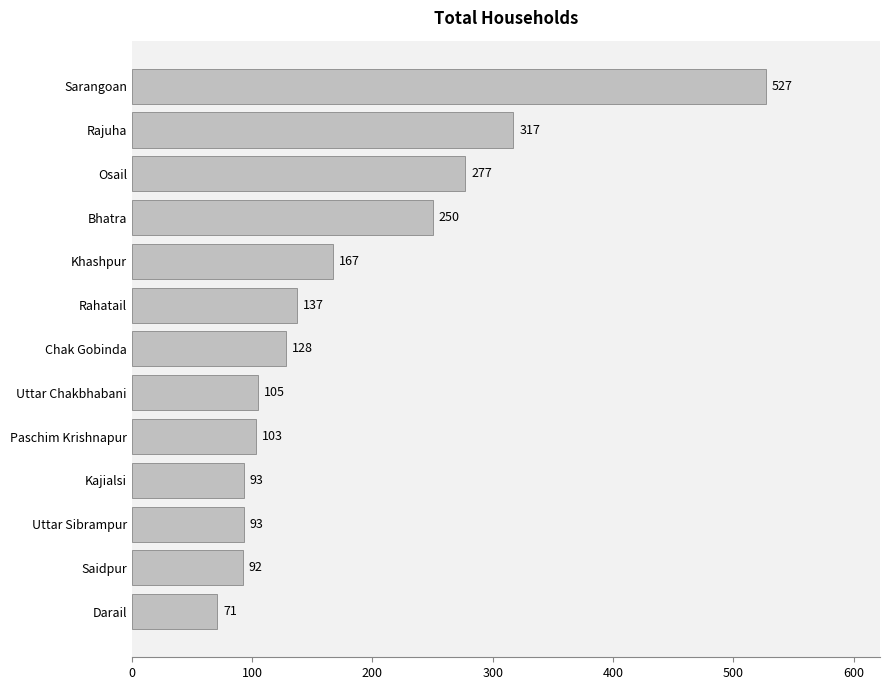

What is the maximum value shown in the chart?

527